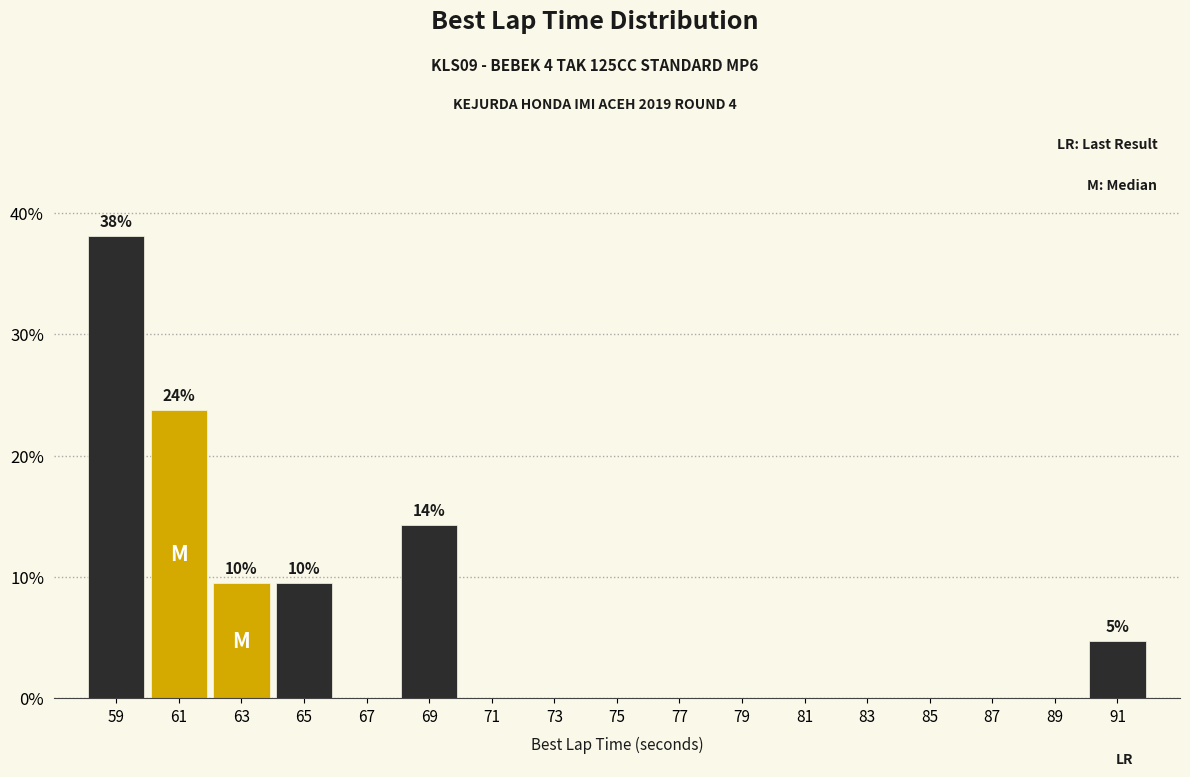

Which range on the x-axis has the tallest bar?

58 to 60